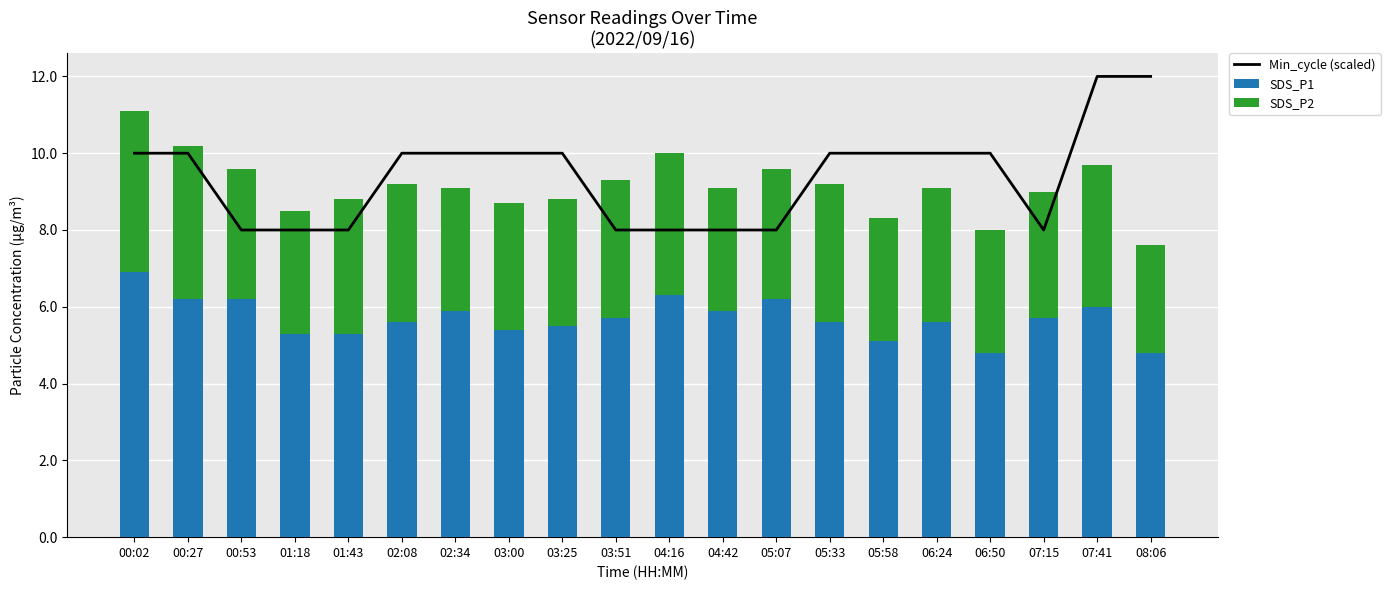

Is the value of Min_cycle (scaled) at 07:41 greater than the value of SDS_P2 at 04:16?

Yes